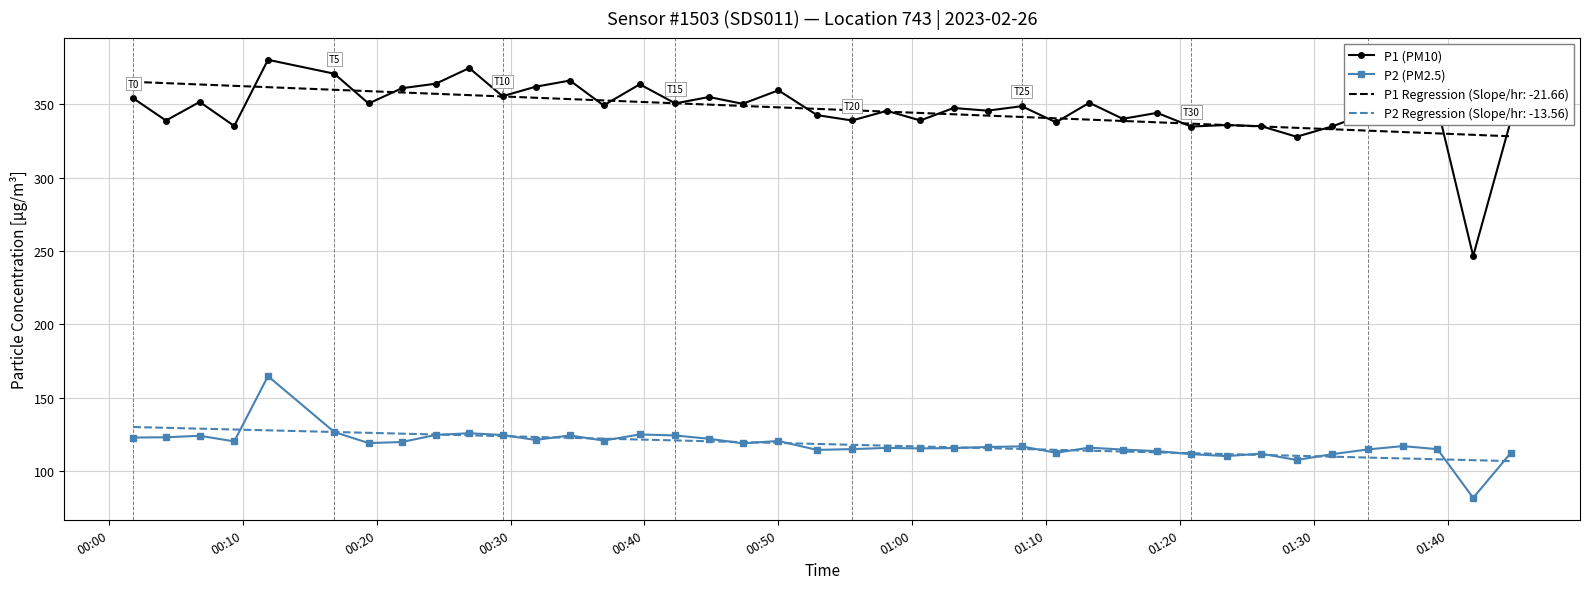

List the series in order of their peak value, highest first.

P1 (PM10), P1 Regression (Slope/hr: -21.66), P2 (PM2.5), P2 Regression (Slope/hr: -13.56)